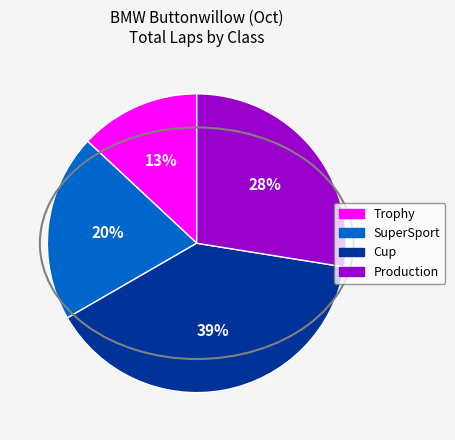

Is there a majority slice in this chart?

No